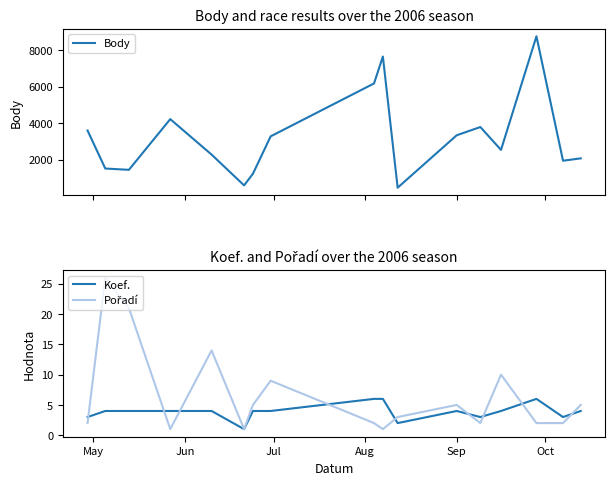

How many data points in Body are less than 2530?

8